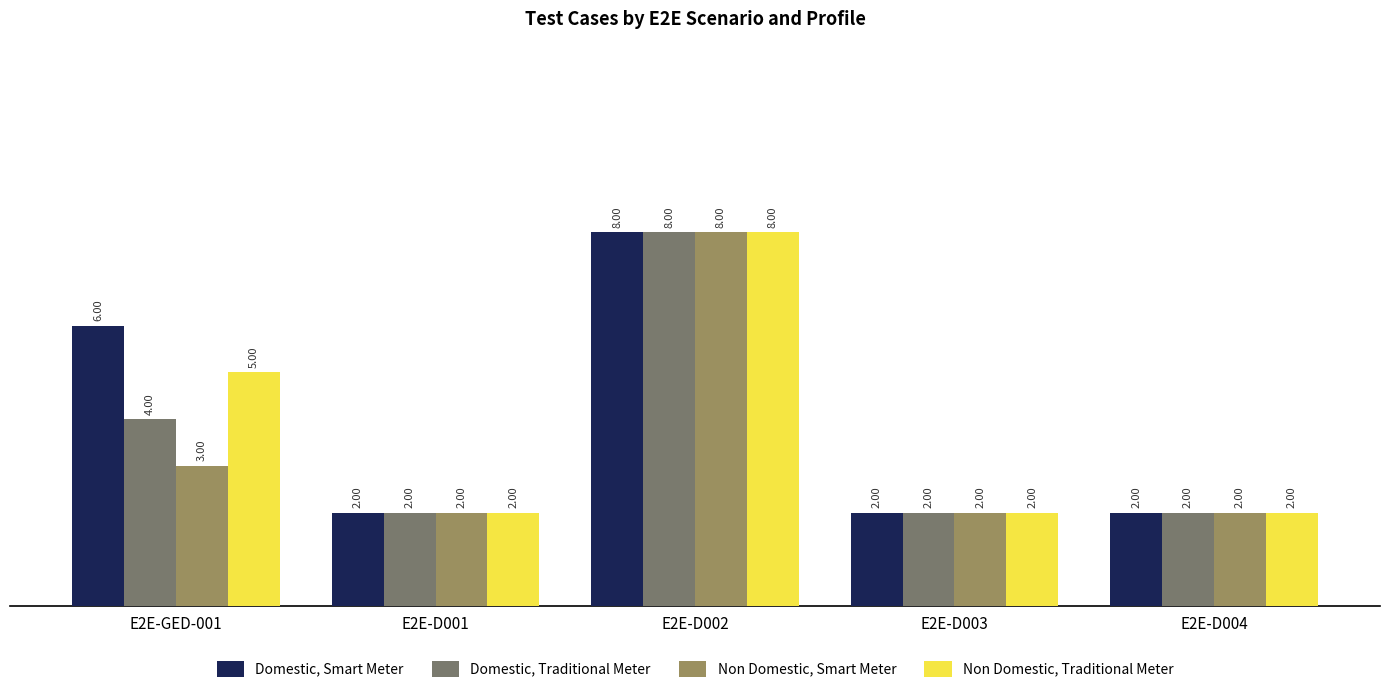

Between E2E-GED-001 and E2E-D003, which series saw the biggest shift?

Domestic, Smart Meter